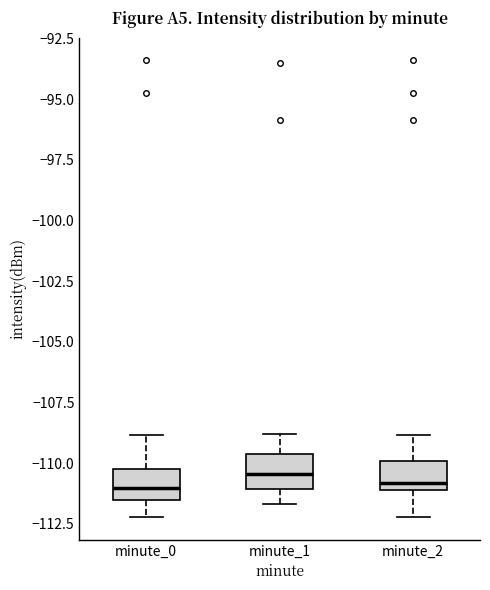

Reading left to right, read every box against the y-axis: the position of its median line, the range the box covers, and the ends of its whiskers. The values are not printed on the chart, so give them approximately, as read against the axis.

minute_0: median -111.0, box -111.5 to -110.0, whiskers -112.0 to -109.0
minute_1: median -110.5, box -111.0 to -109.5, whiskers -111.5 to -109.0
minute_2: median -111.0 (just above the box's lower edge), box -111.0 to -110.0, whiskers -112.0 to -109.0